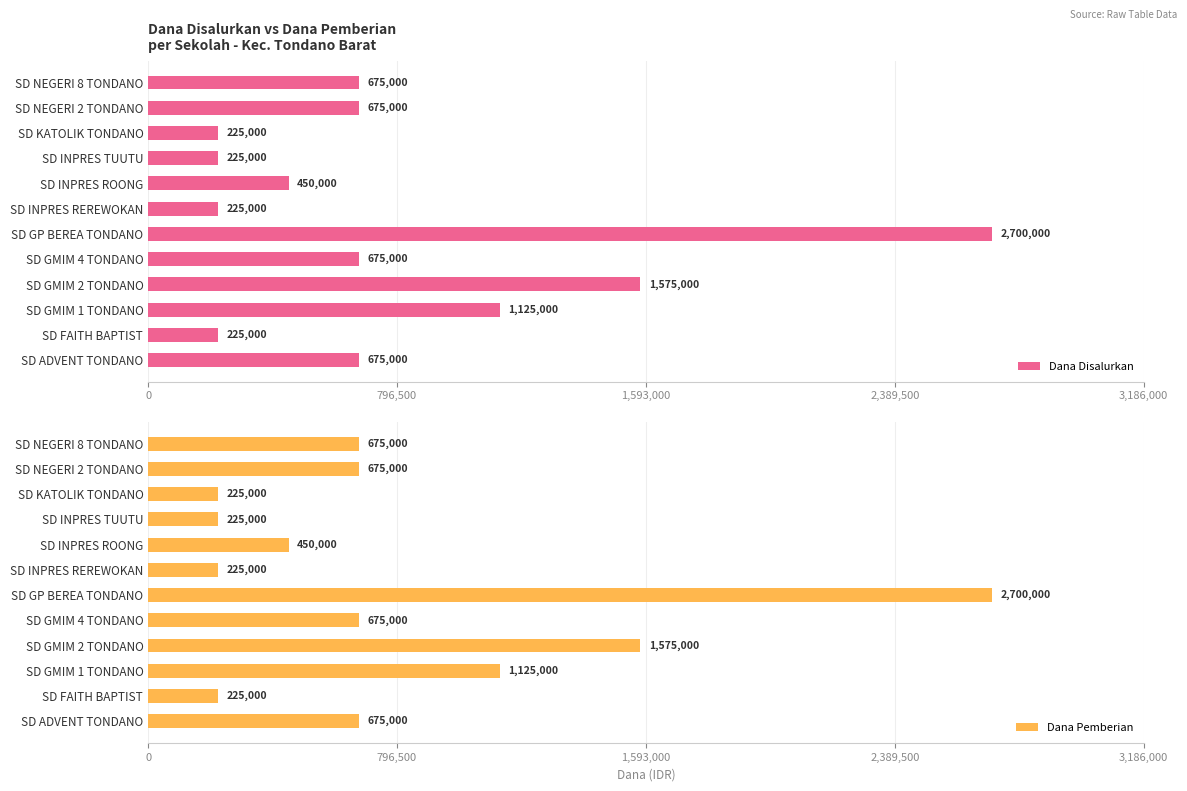

Which series has the widest spread of values?

Dana Disalurkan